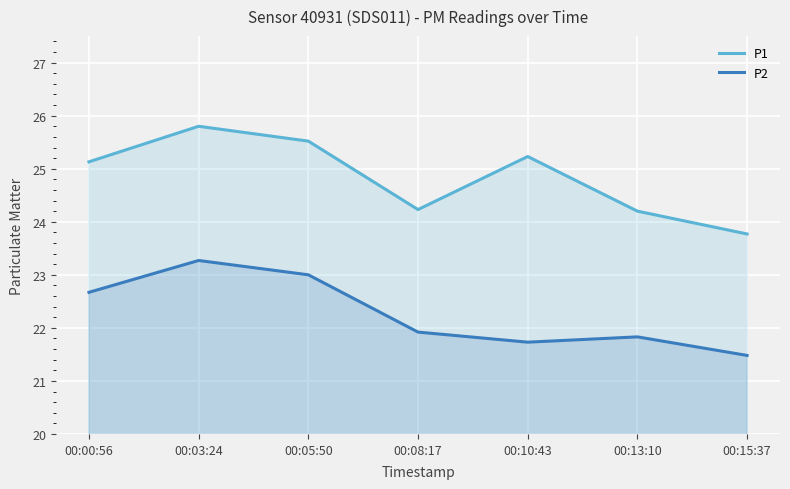

The value of P1 at 00:03:24 is 25.8. True or false?

True